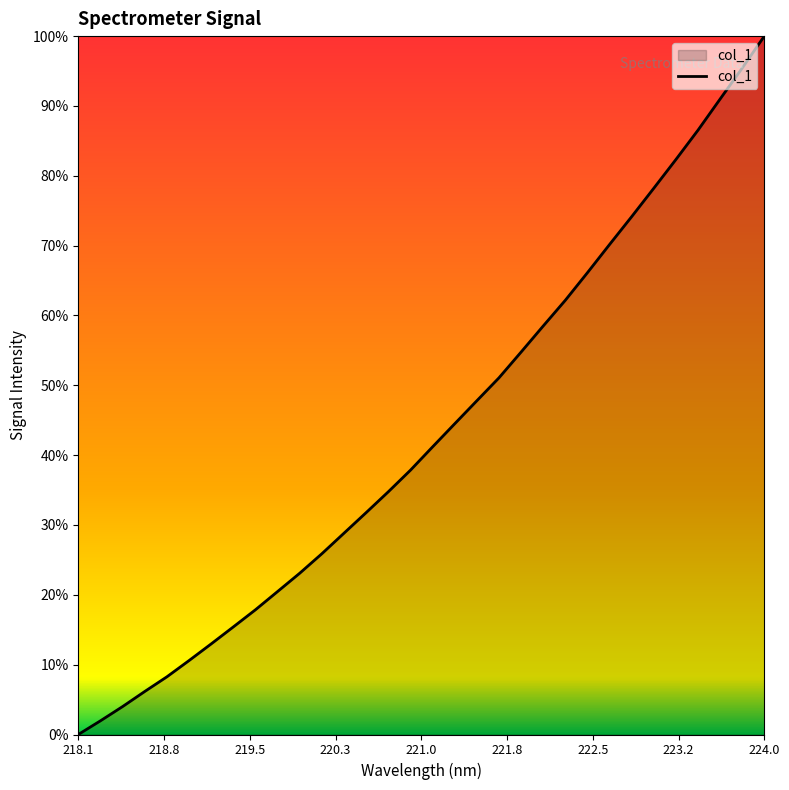

Does the chart display data point markers on the line(s)?

No